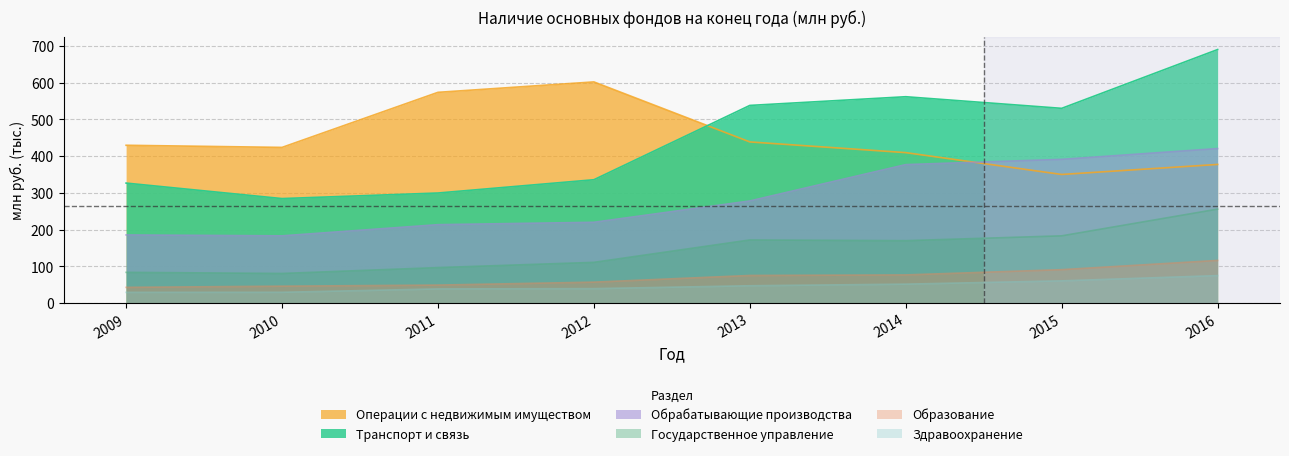

Which series changed the most between 2015 and 2016?

Транспорт и связь